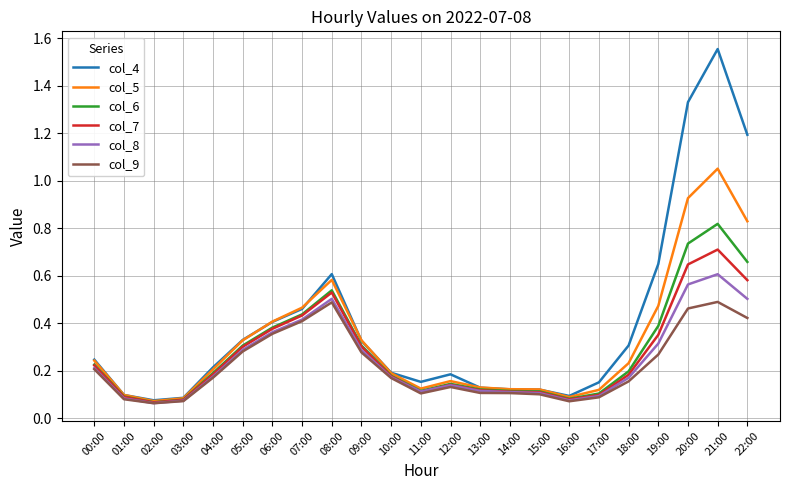

At which category is the sum across all series the highest?

21:00